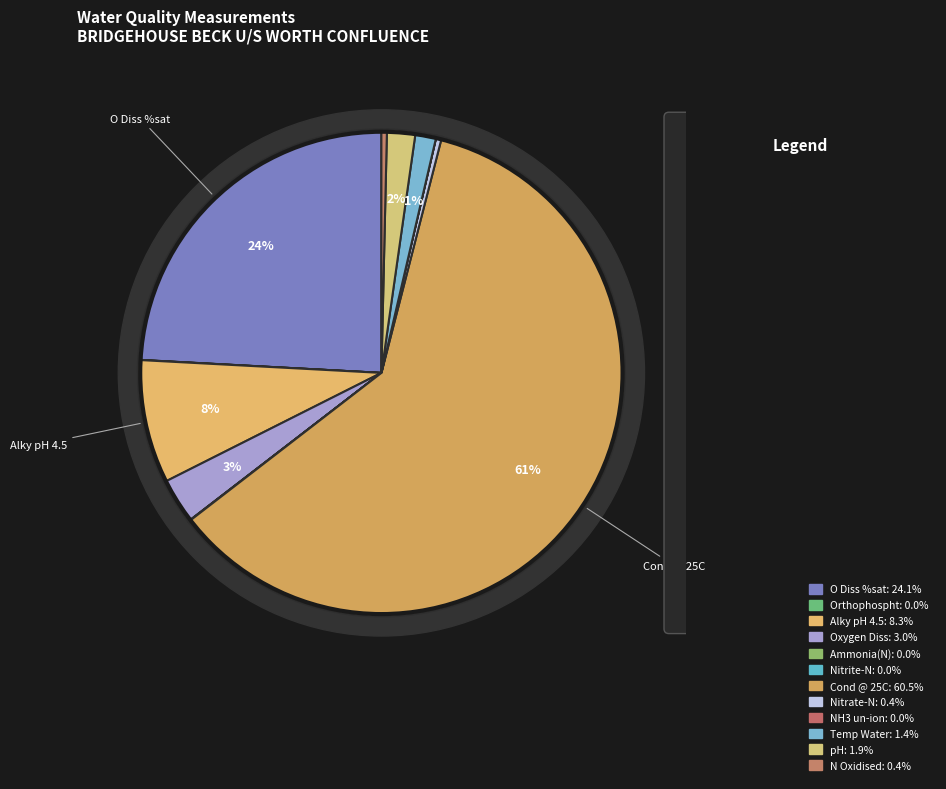

How many slices are in this pie chart?

12